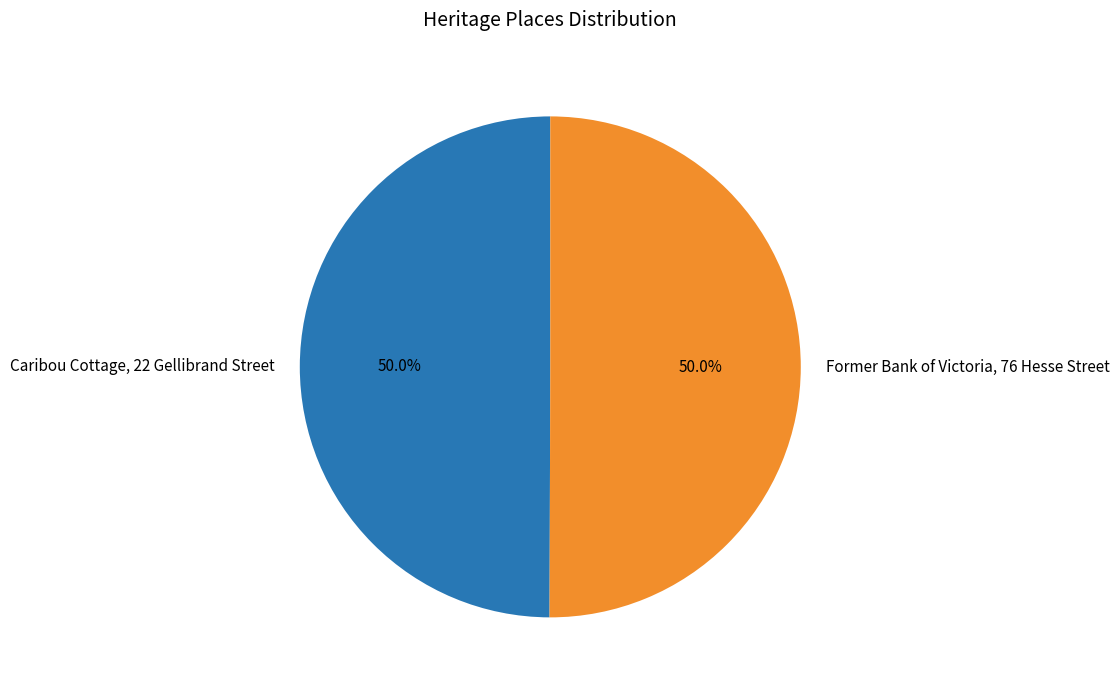

To the nearest percent, what portion does Former Bank of Victoria, 76 Hesse Street represent?

50%